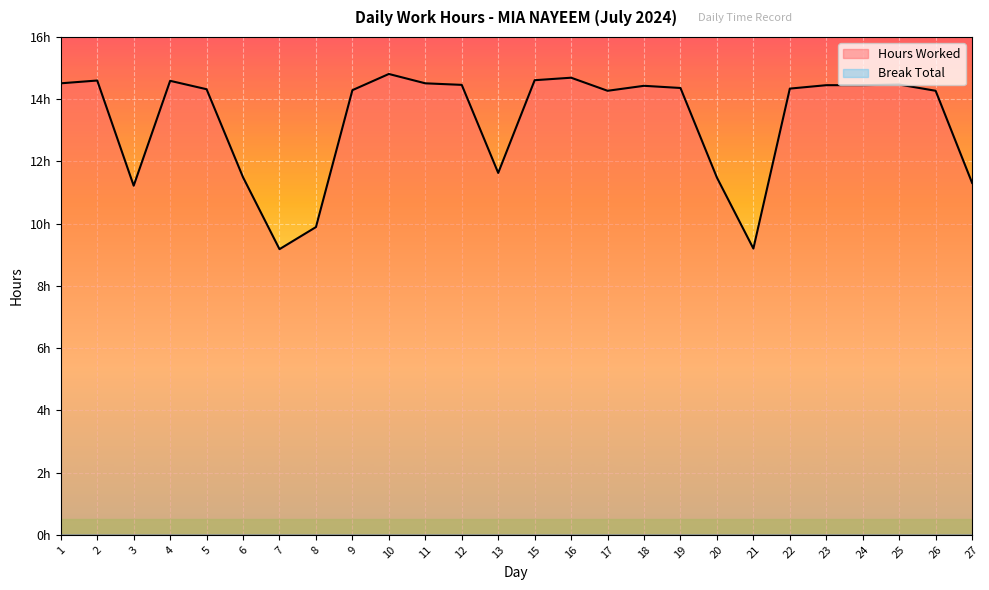

How many data points are less than 14?

8